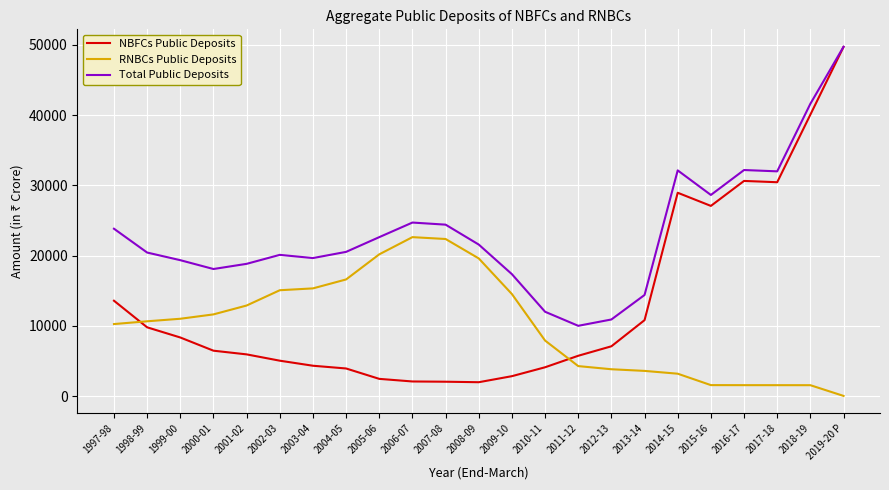

The RNBCs Public Deposits series shows 7676 at 2005-06. True or false?

False